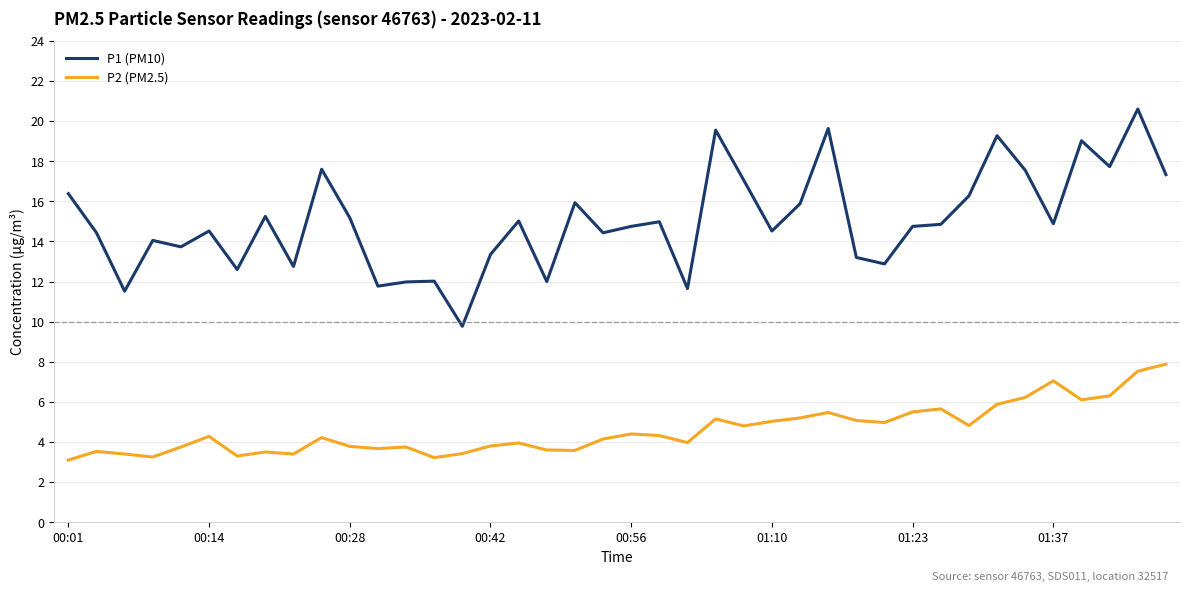

Which series has the largest total across all categories?

P1 (PM10)